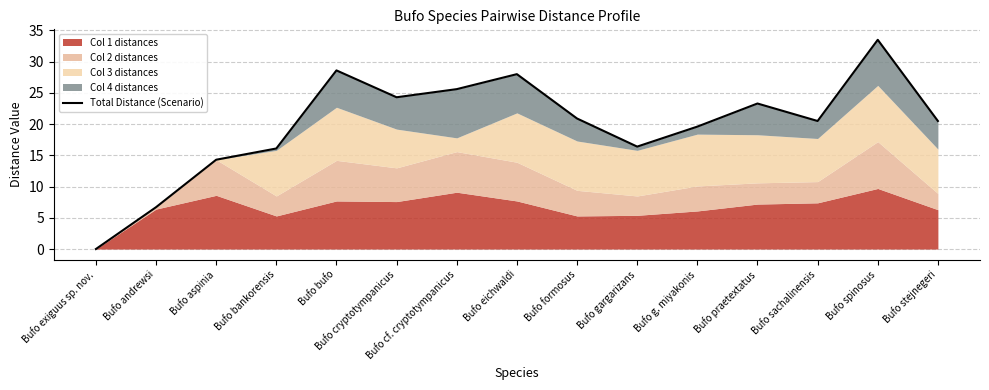

True or false: the data has more than 2 interior local peaks.

True